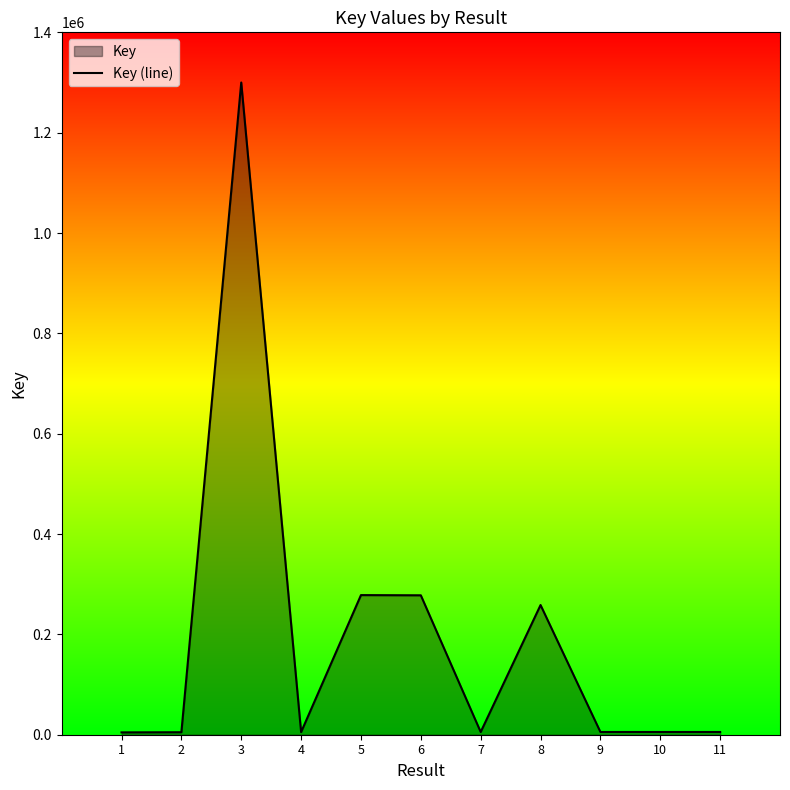

Is it true that the value at 11 is 2268.5?

False